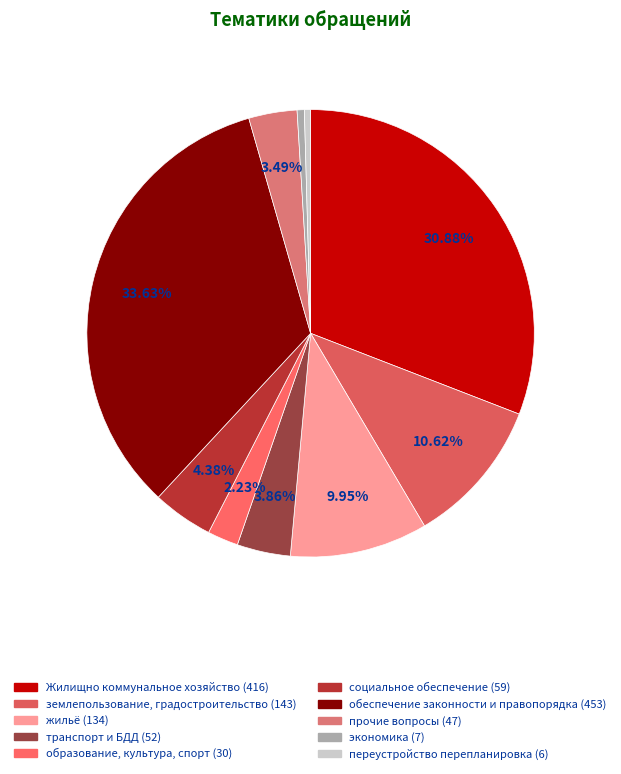

Is землепользование, градостроительство the majority of the pie?

No